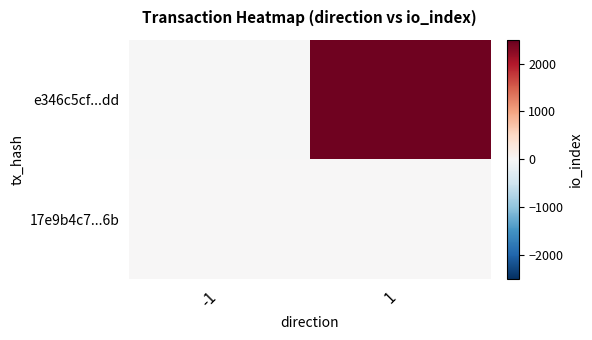

What is the difference between the highest and lowest values at -1?

2